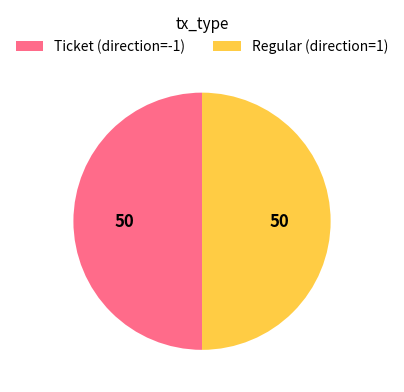

Is the sum of Ticket (direction=-1) and Regular (direction=1) greater than half?

Yes